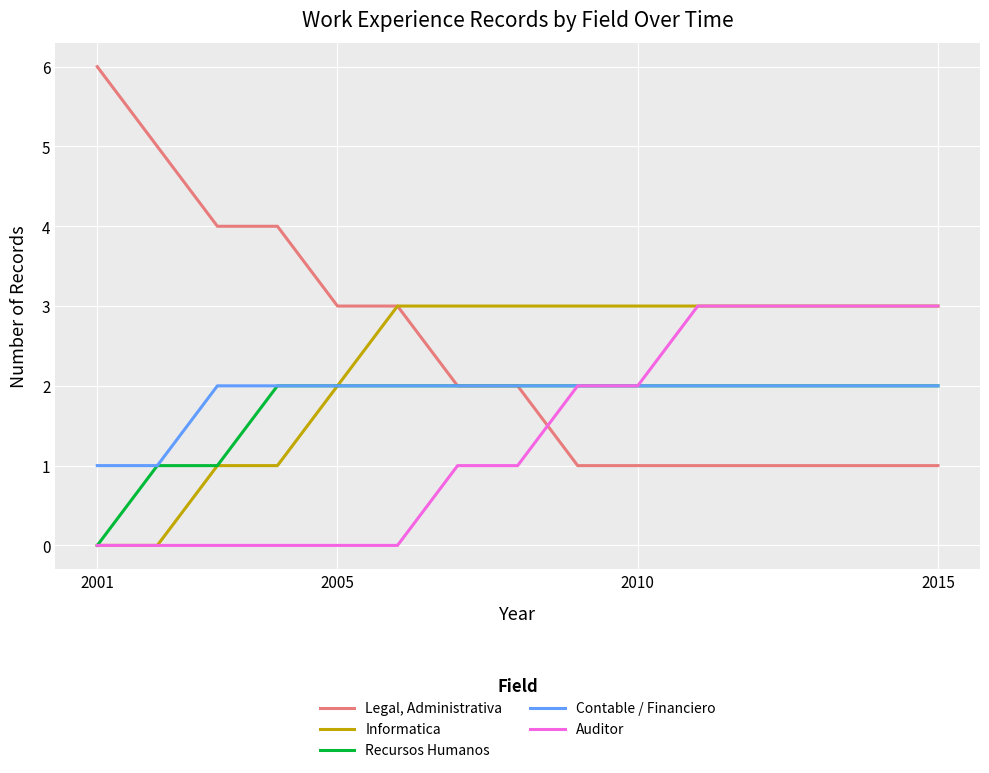

What is the greatest value displayed?

6